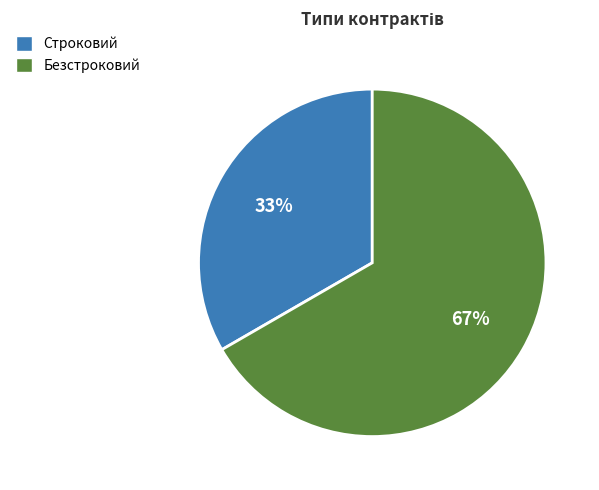

To the nearest percent, what is the average slice percentage?

50%